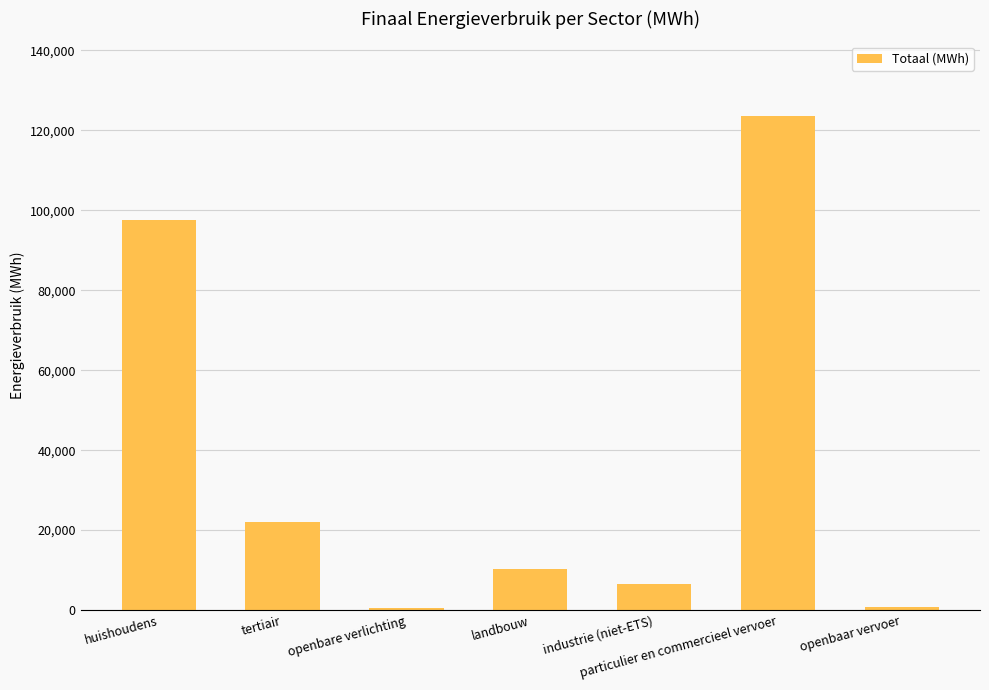

What is the sum of all values?

261195.6